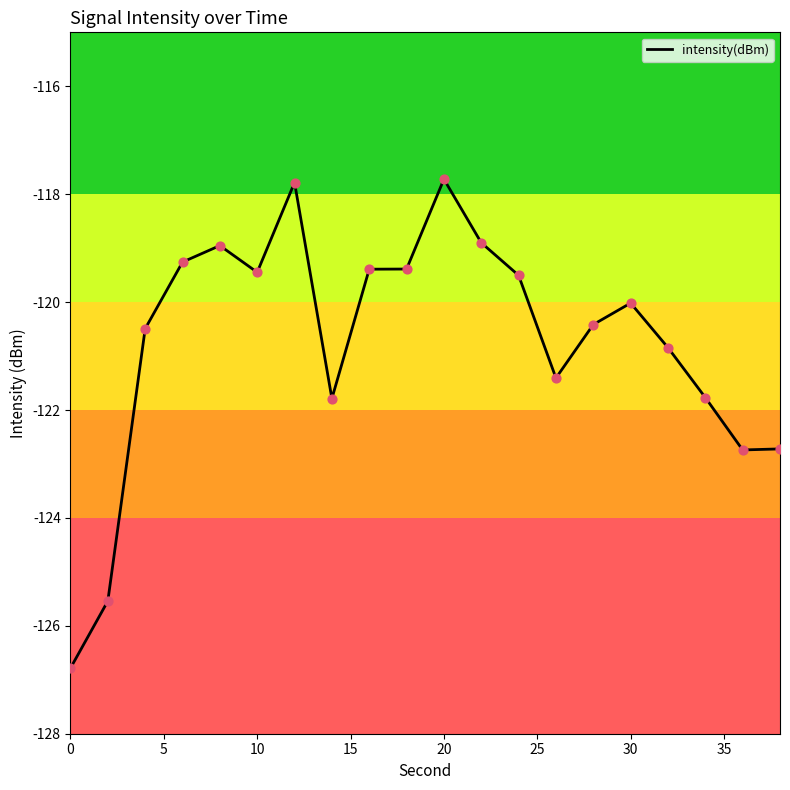

What is the difference between the maximum and minimum values?

9.1